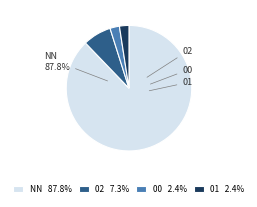

What is the smallest slice in the pie chart?

00